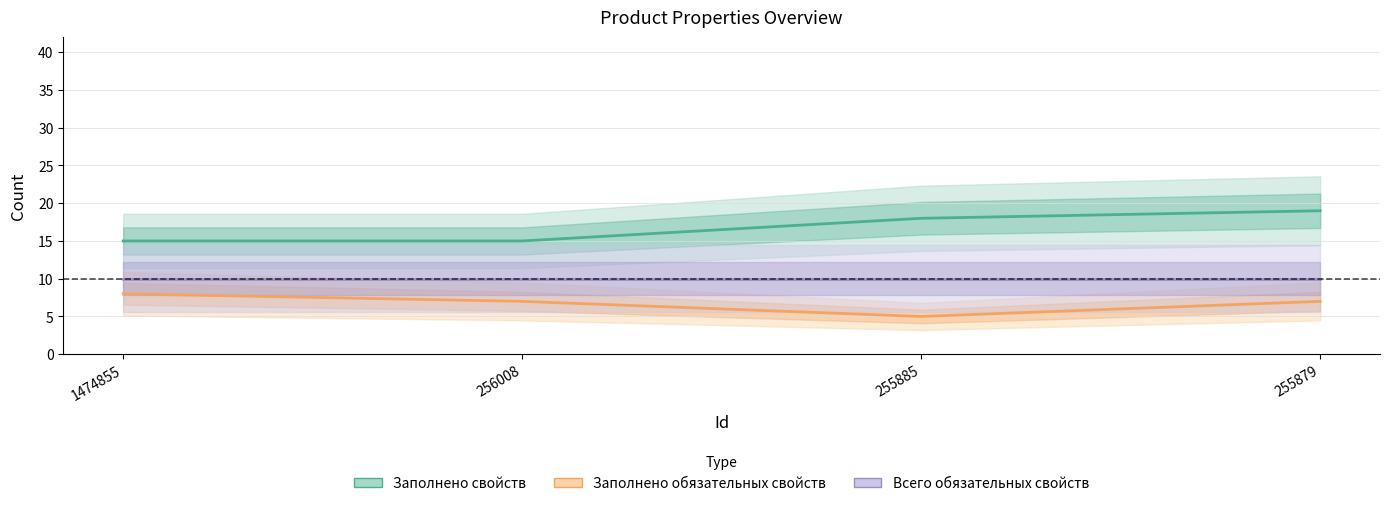

True or false: Заполнено обязательных свойств (Partial) has more than 2 points higher than both neighbors.

False